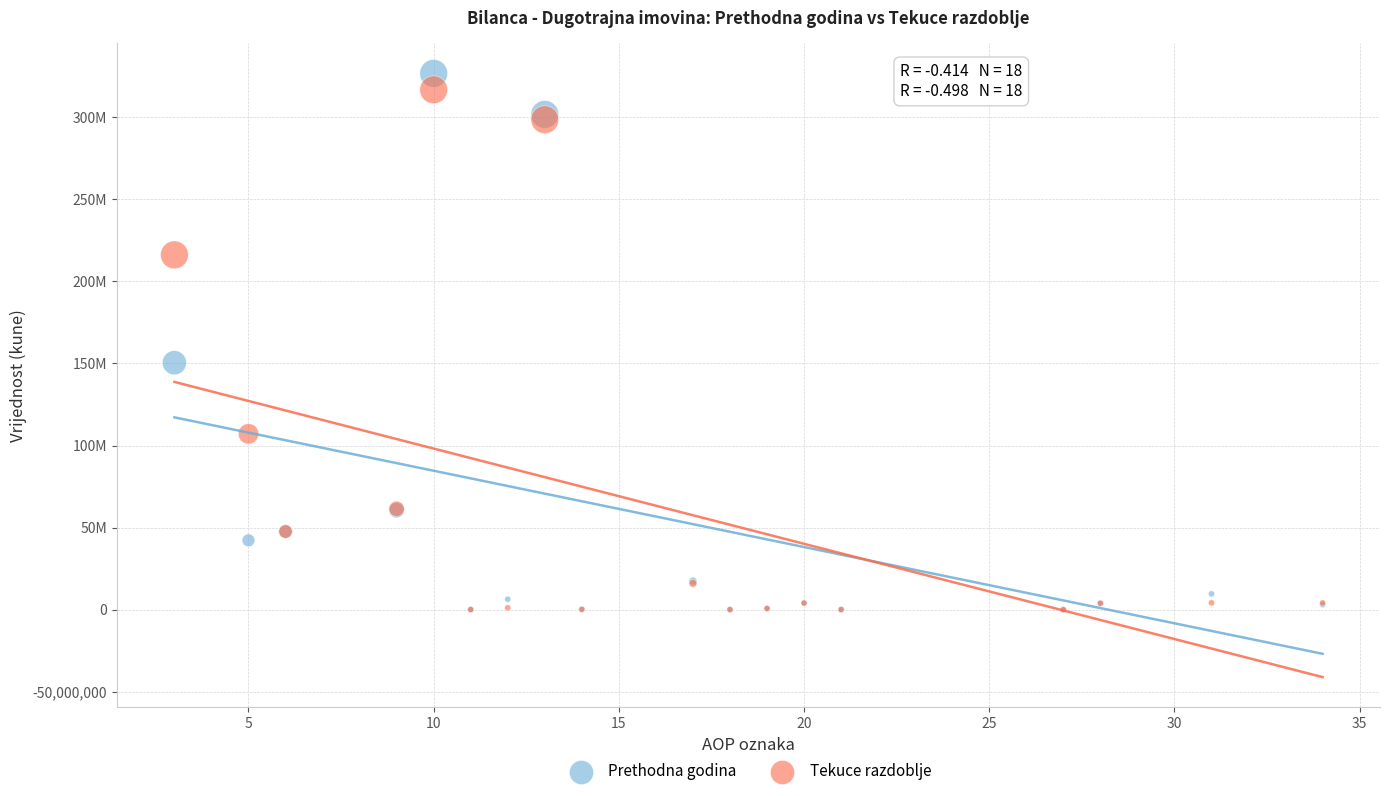

What are all the series names shown in the legend?

Prethodna godina, Tekuce razdoblje